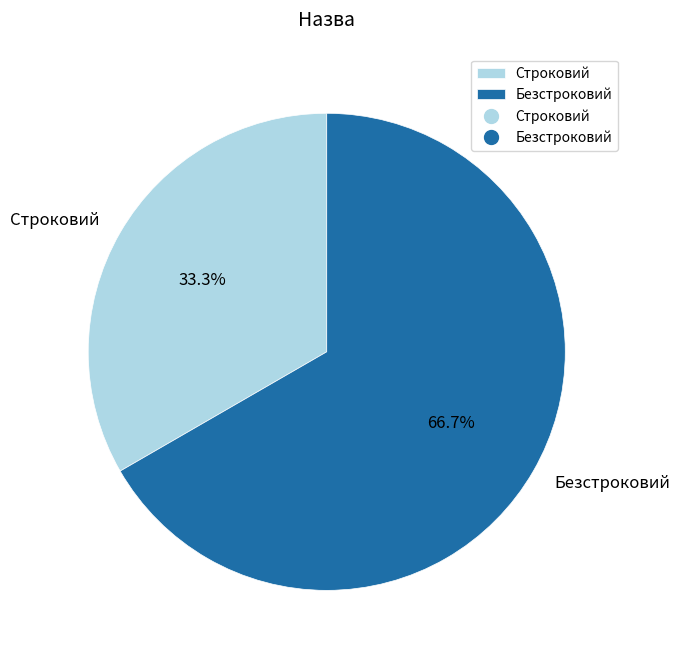

Approximately how many times larger is the value at Строковий compared to Безстроковий?

0.5